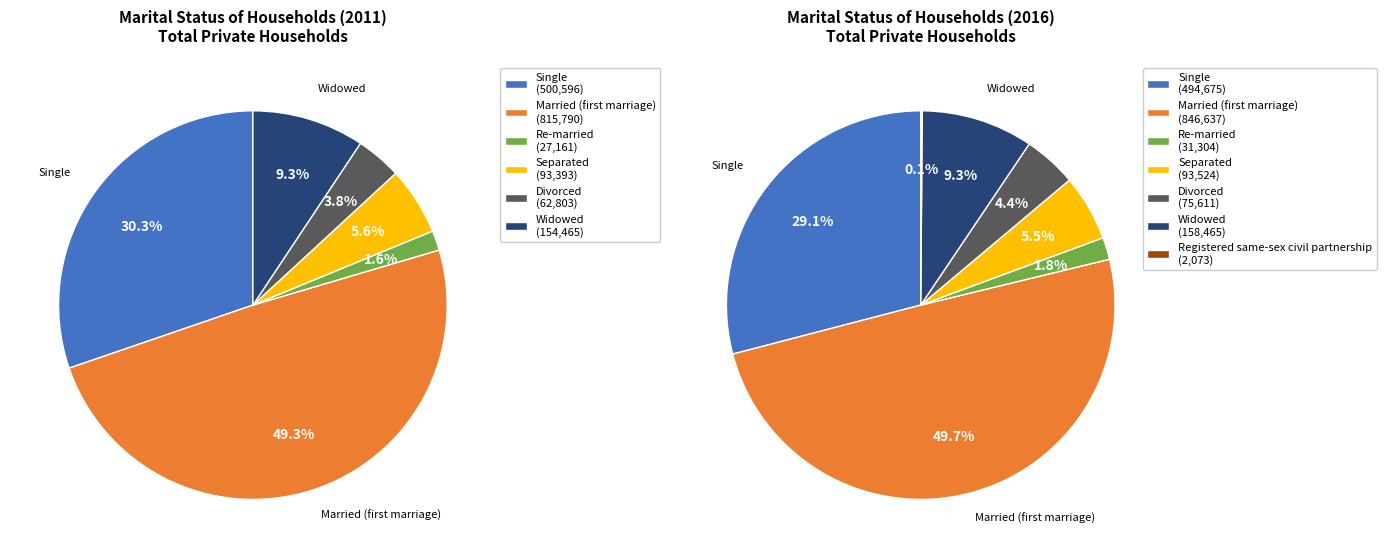

What is the ratio of the value at Widowed to the value at Registered same-sex civil partnership?

76.4